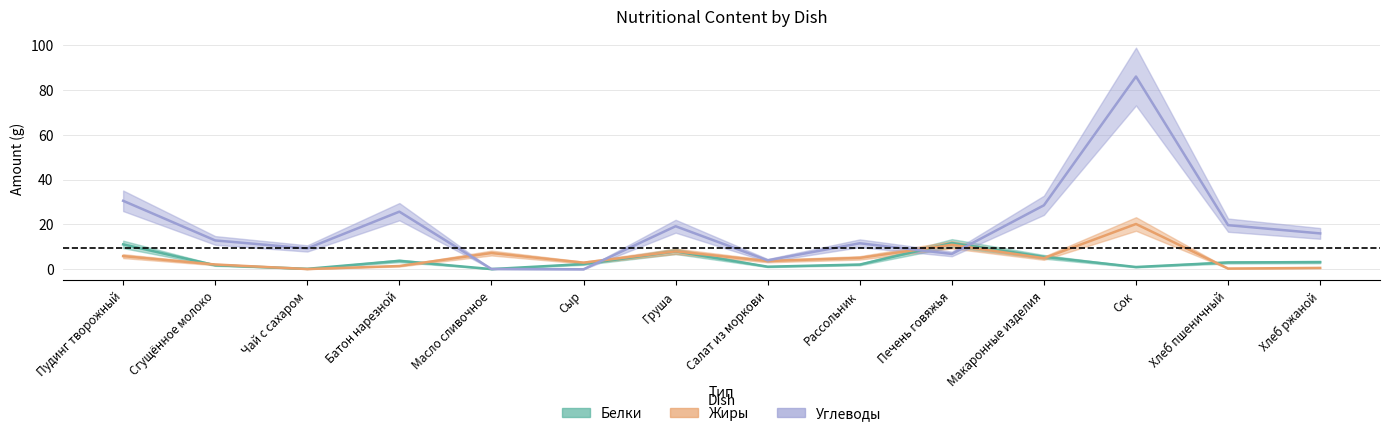

At which category does Белки reach its first local valley?

Чай с сахаром